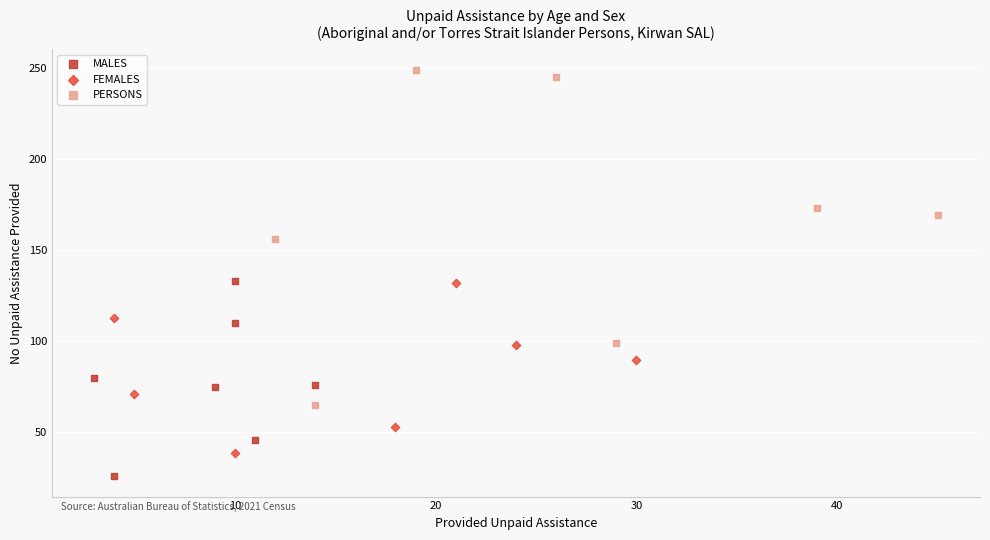

What are all the series names shown in the legend?

MALES, FEMALES, PERSONS